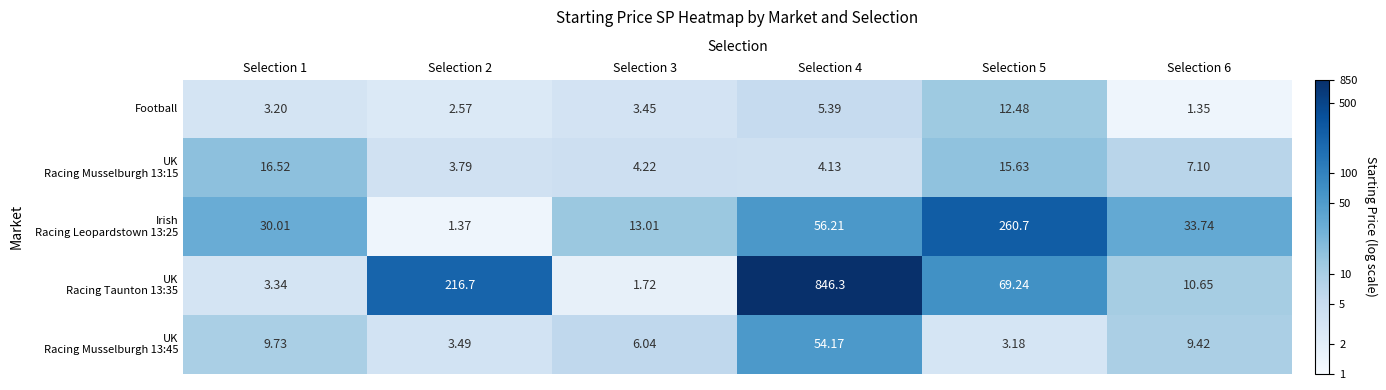

How many values in the Football series exceed 3?

4